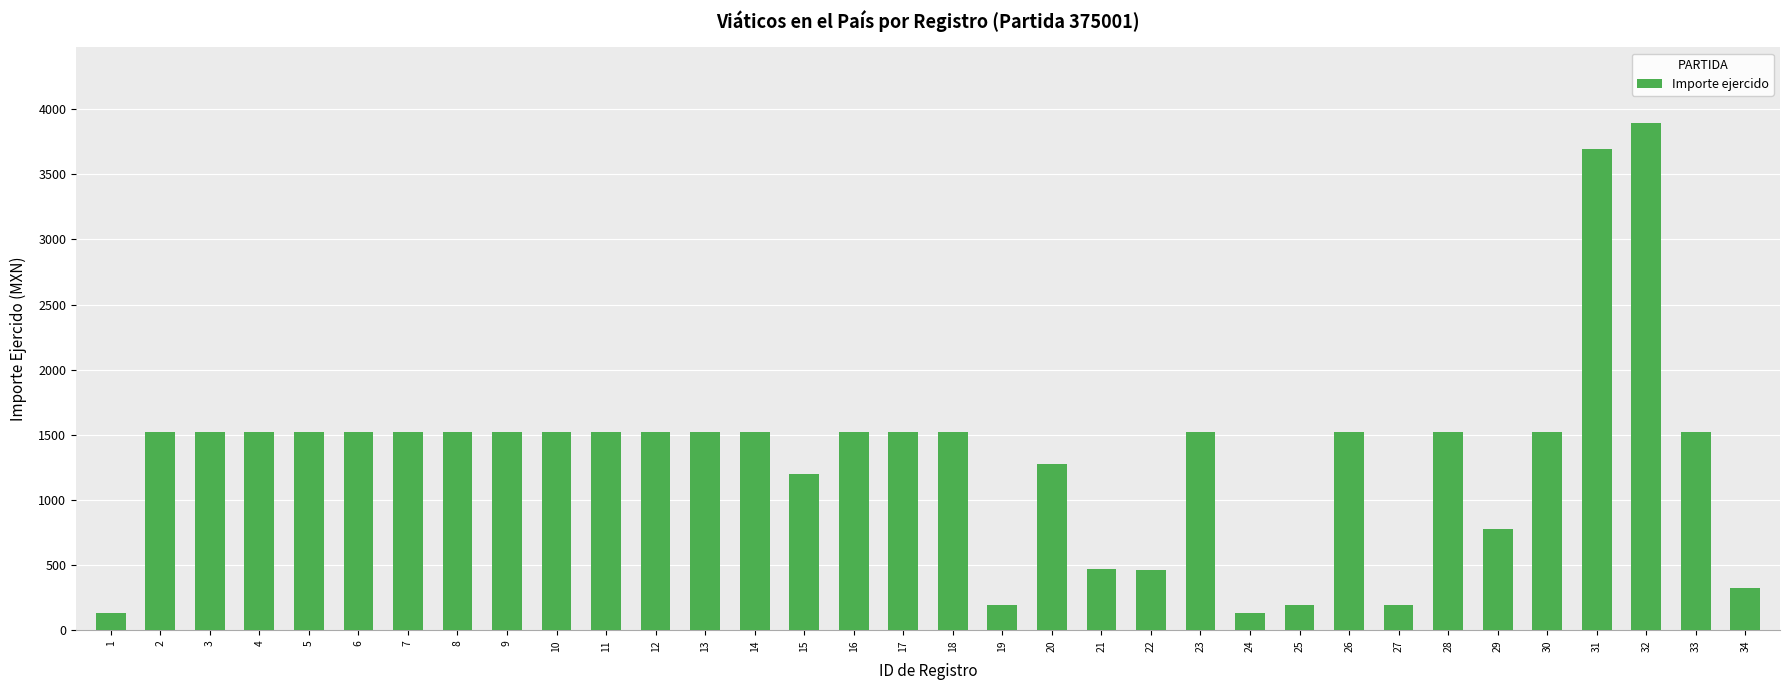

What is the greatest value displayed?

3889.4